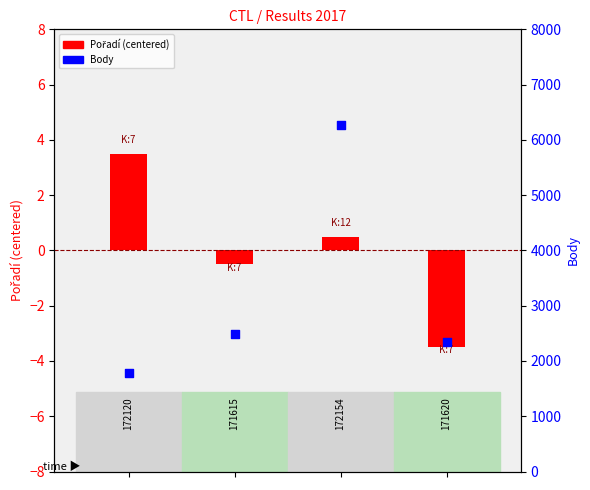

Is the value of Body at 1 greater than the value of Pořadí (centered) at 0?

Yes